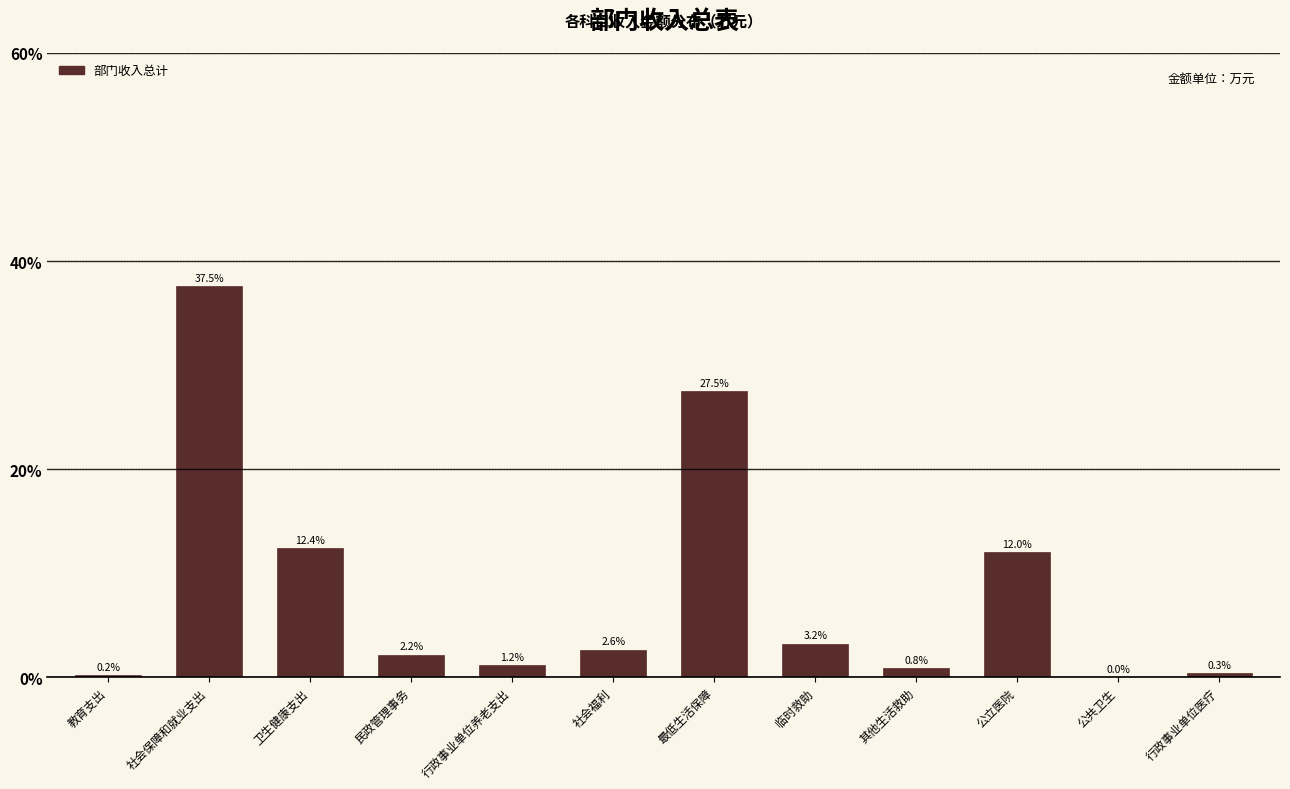

Where is the data nearest to the value 18?

卫生健康支出